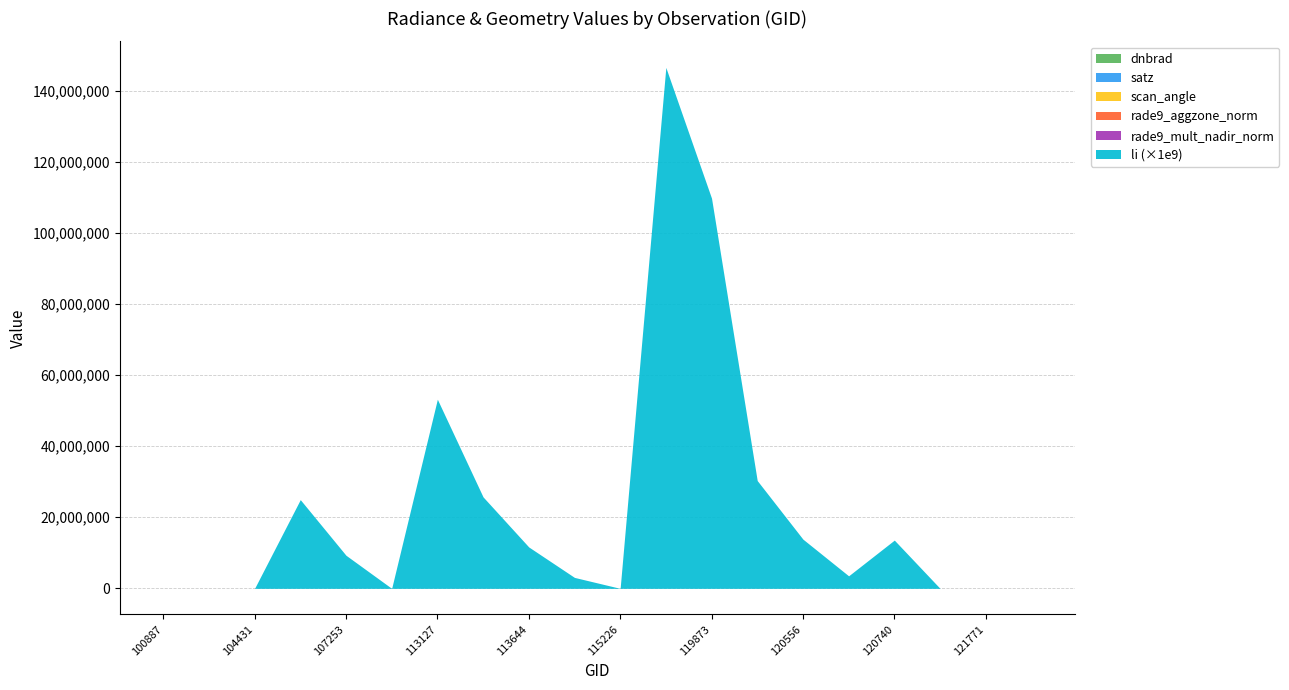

At how many categories does at least one series exceed 11?

15